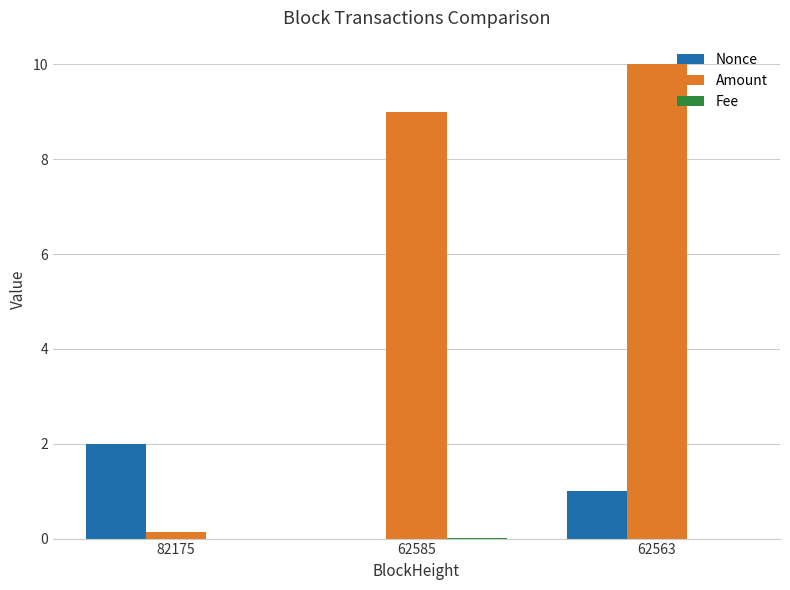

What is the difference between the Amount values at 62563 and 62585?

1.0